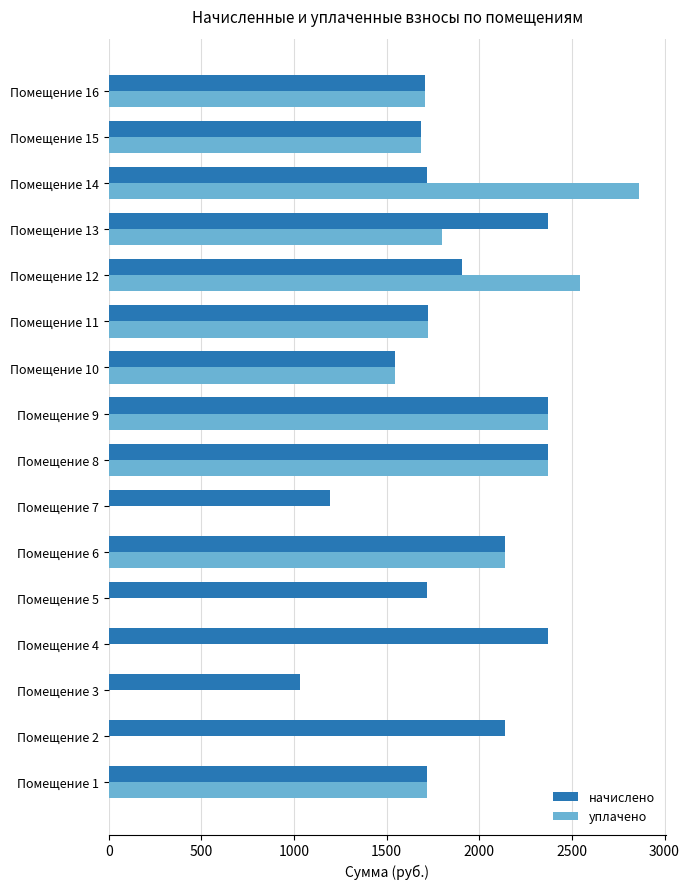

The value of уплачено at Помещение 5 is 0.0. True or false?

True